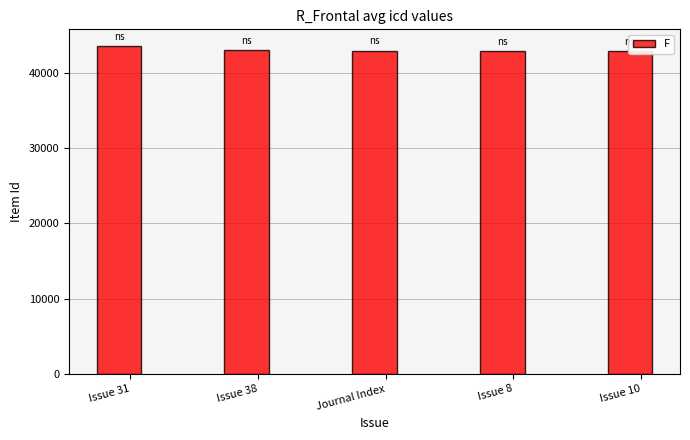

What is the minimum value shown in the chart?

43000